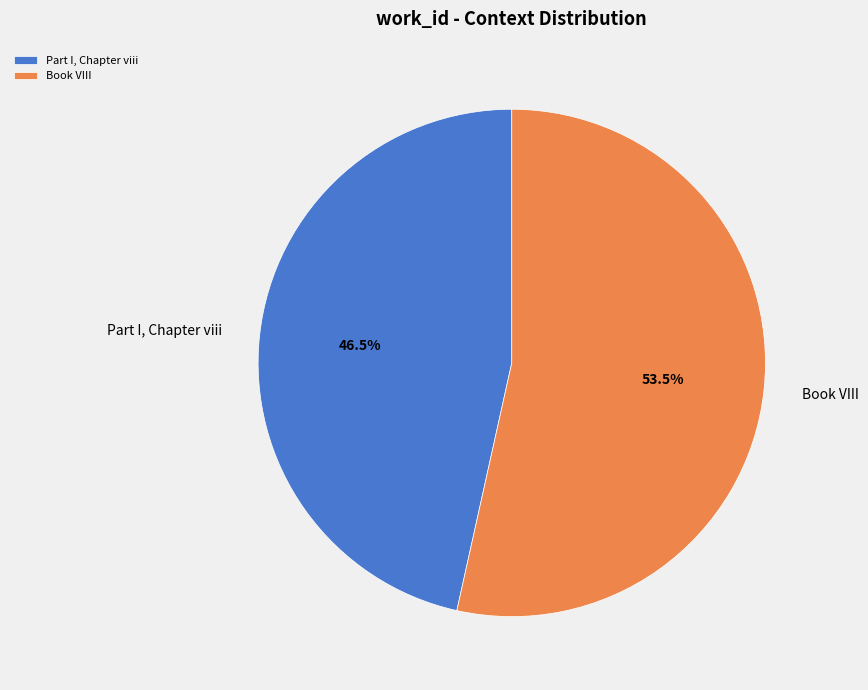

Do Book VIII and Part I, Chapter viii together represent more than half of the pie?

Yes